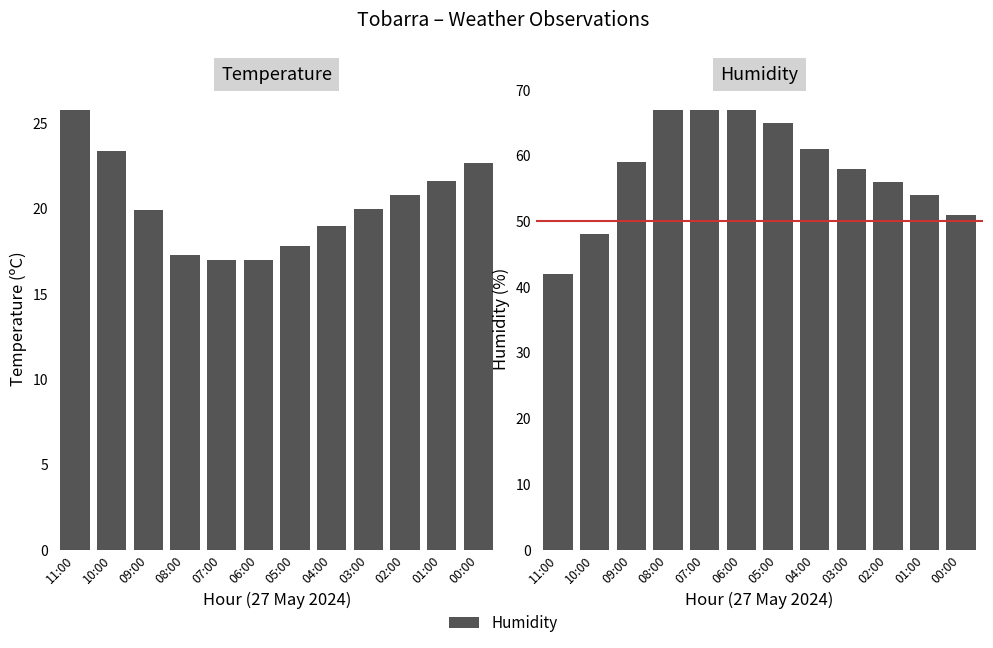

At which label does Humidity first exceed 59?

08:00